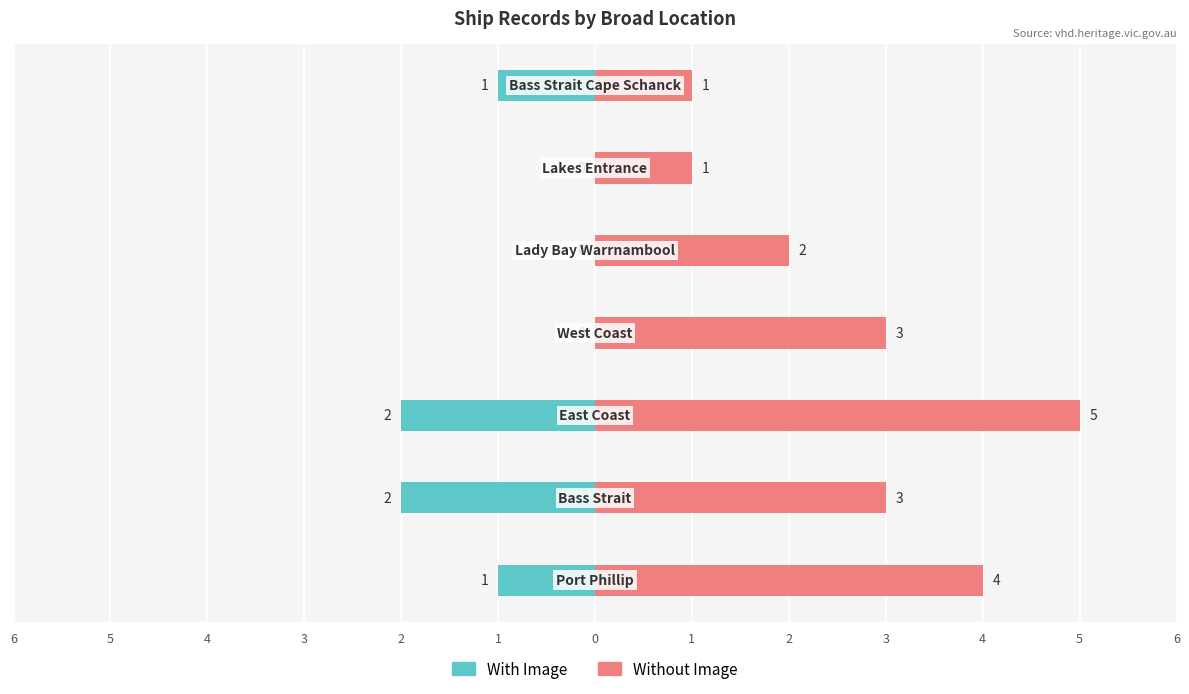

At 0, list the series in order from largest to smallest.

Without Image, With Image